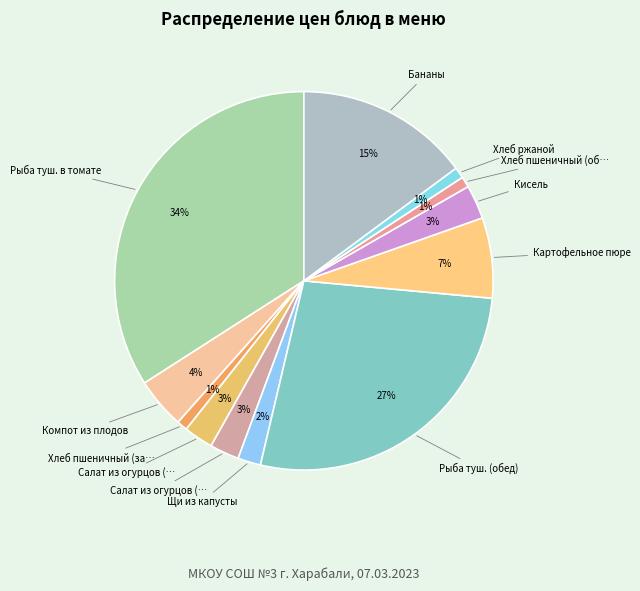

To the nearest percent, what is the difference between the largest and smallest slice percentages?

33%